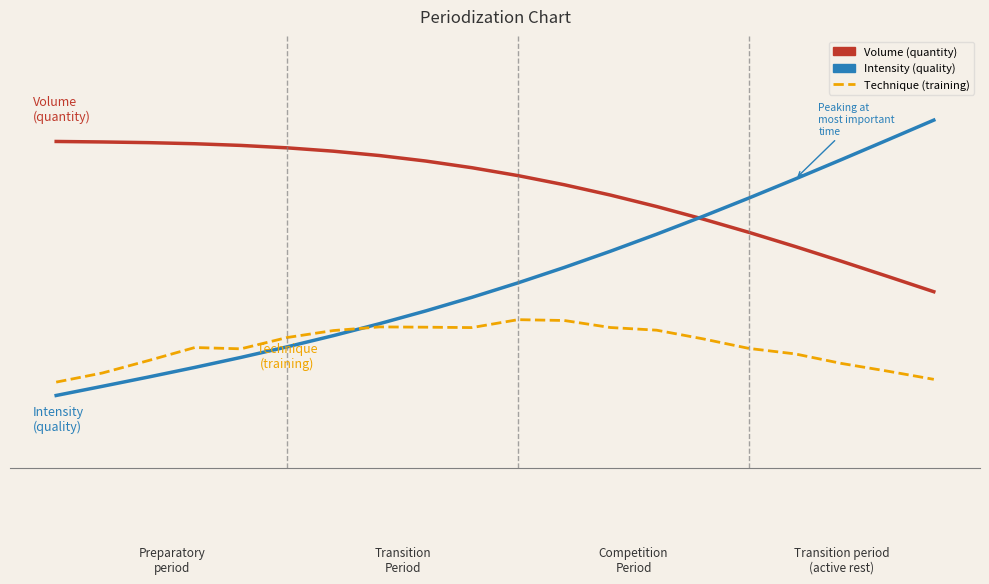

What is the average value of the Intensity (quality) series?

0.5